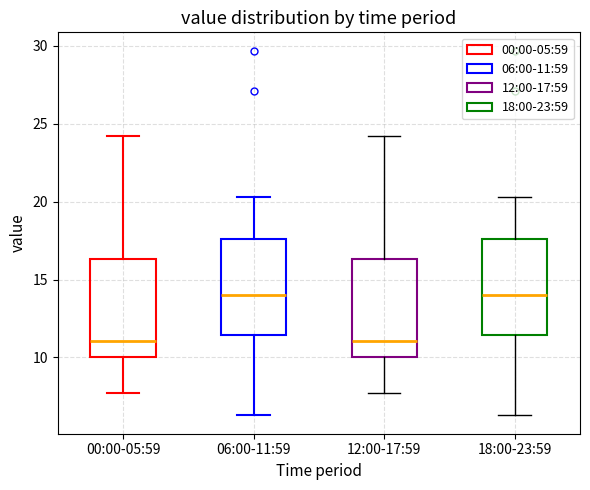

Where is the upper edge of the box for 12:00-17:59 on the y-axis? The values are not printed on the chart, so give them approximately, as read against the axis.

16.5